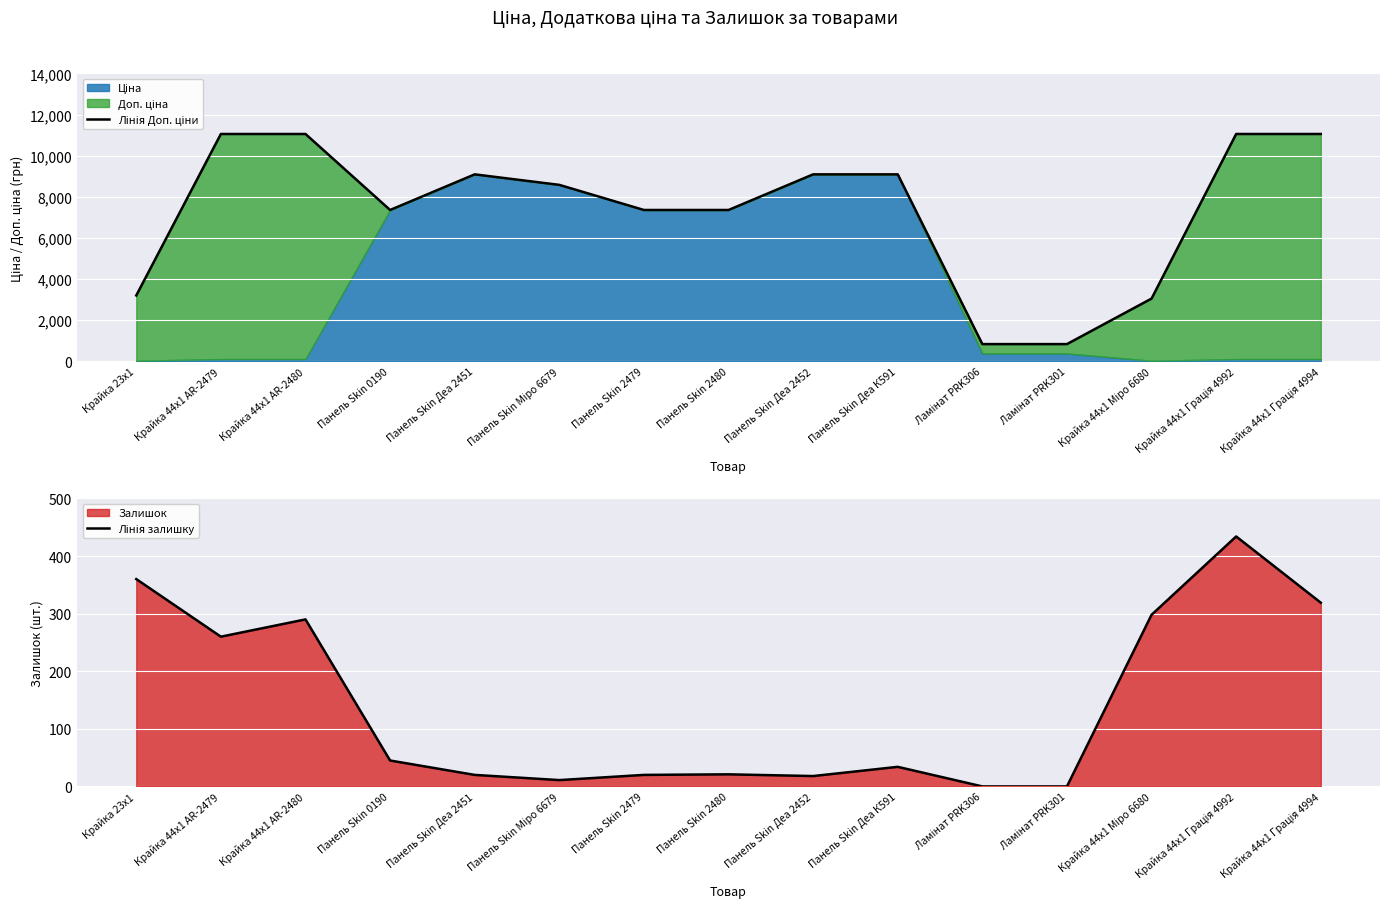

Which series has the widest spread of values?

Лінія Доп. ціни